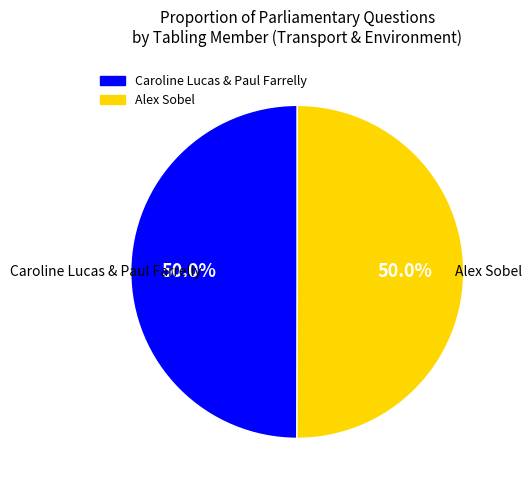

How many segments does this pie chart have?

2